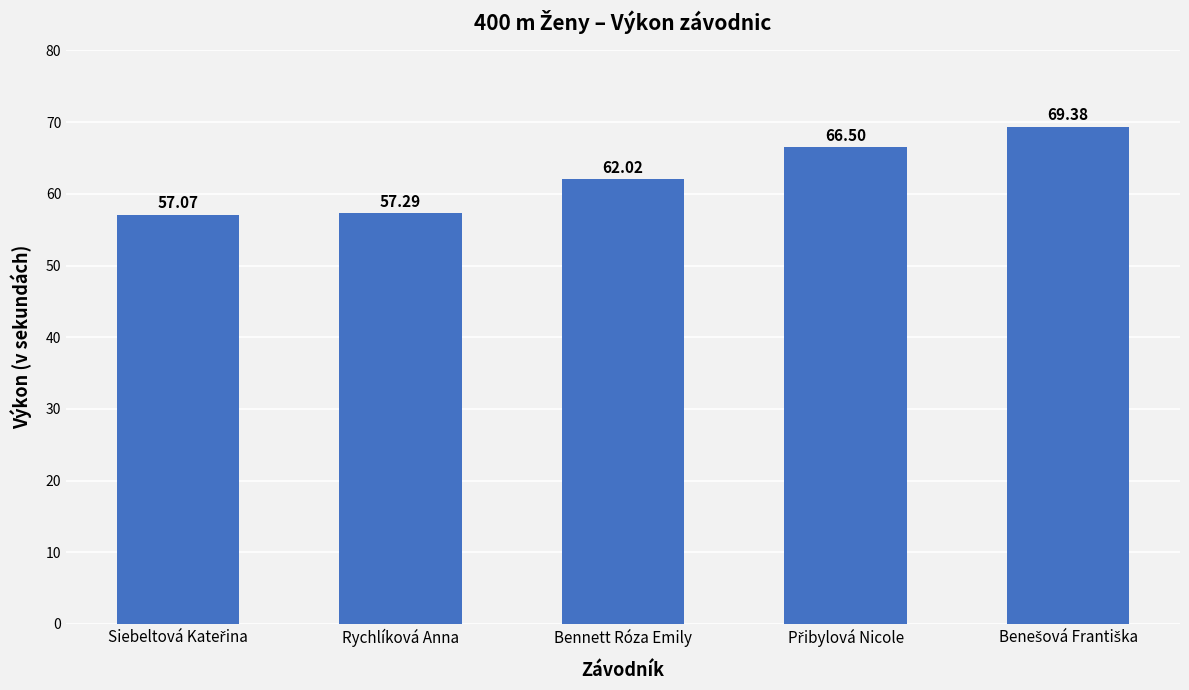

At which label is the value closest to 63?

Bennett Róza Emily